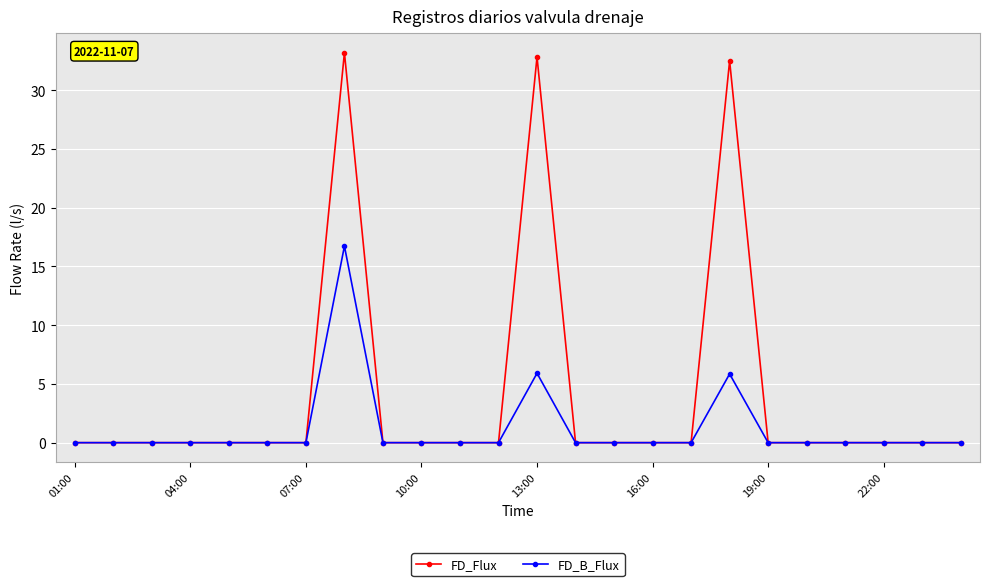

List the series in order of their overall mean, lowest first.

FD_B_Flux, FD_Flux